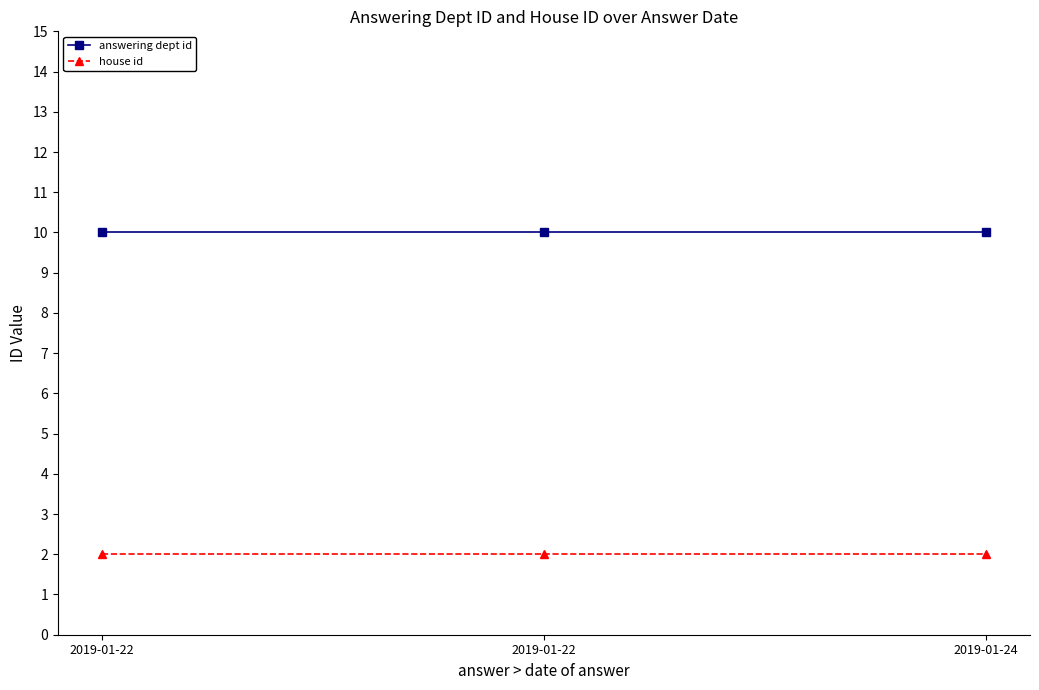

Does the chart have visible grid lines?

No